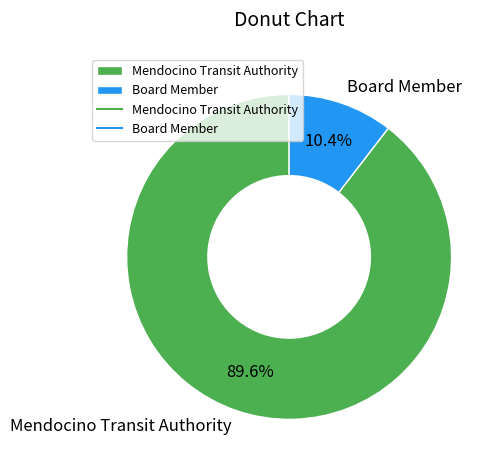

How many slices are in this pie chart?

2